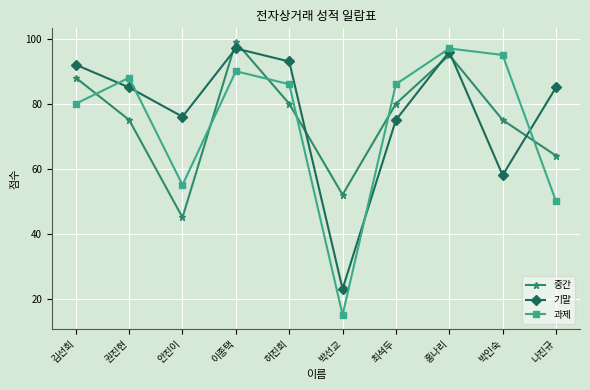

At which category does 중간 reach its first local valley?

안진이